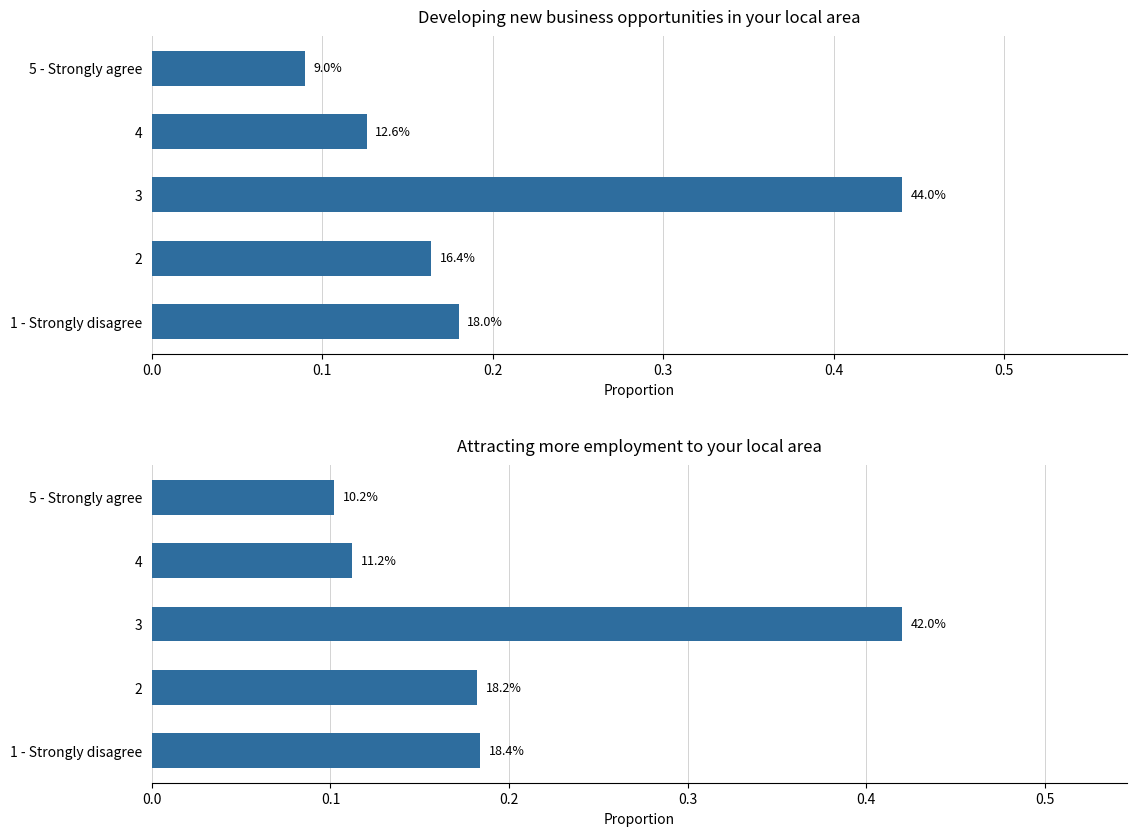

How many categories are shown in the chart?

5